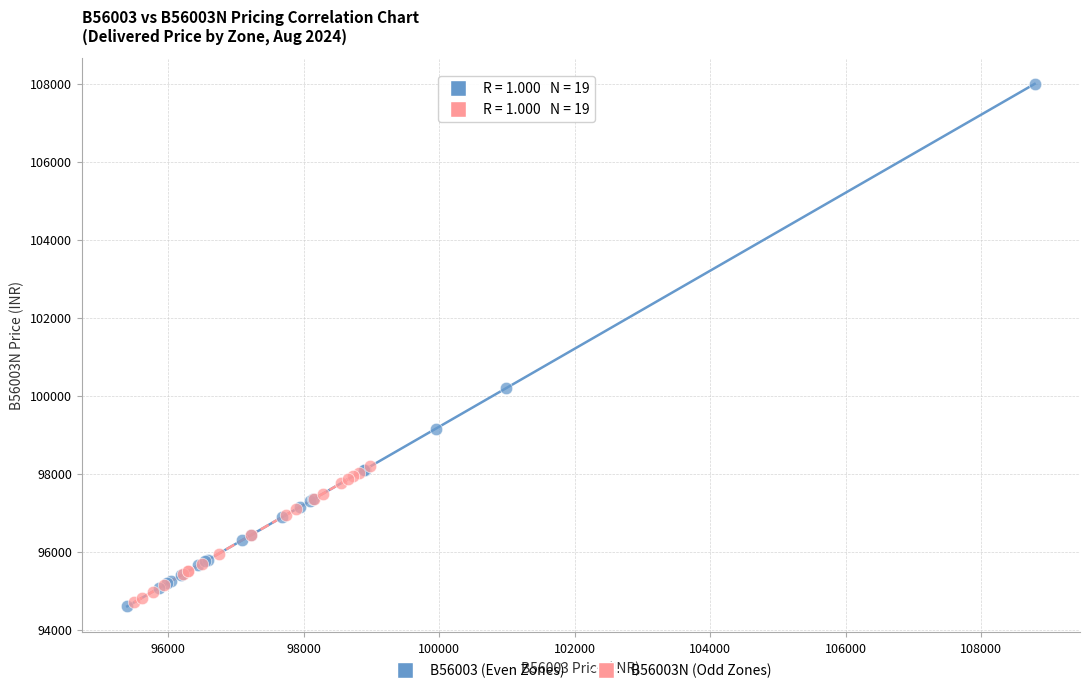

What are all the series names shown in the legend?

B56003 (Even Zones), B56003N (Odd Zones)